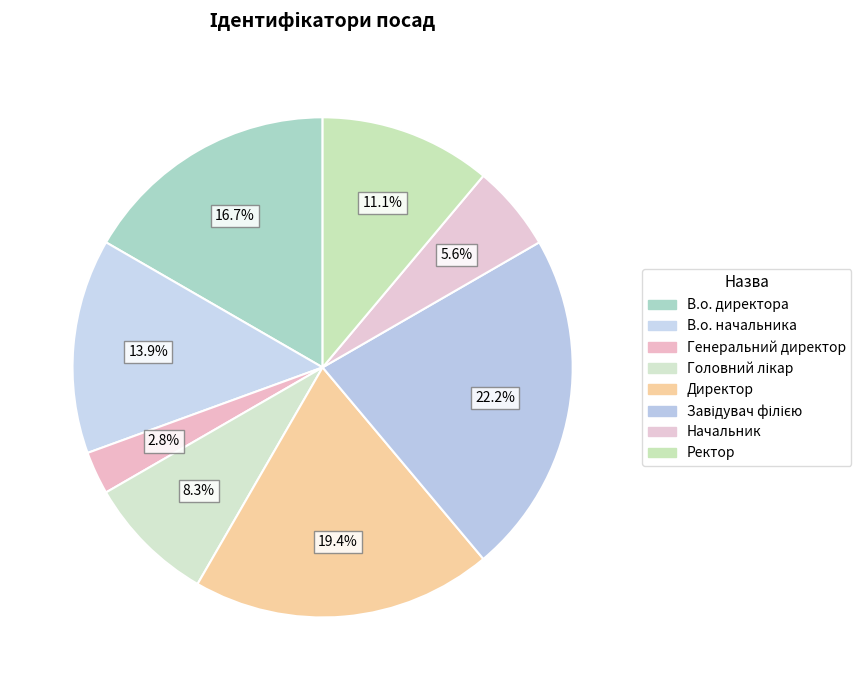

Does any single category account for the majority?

No